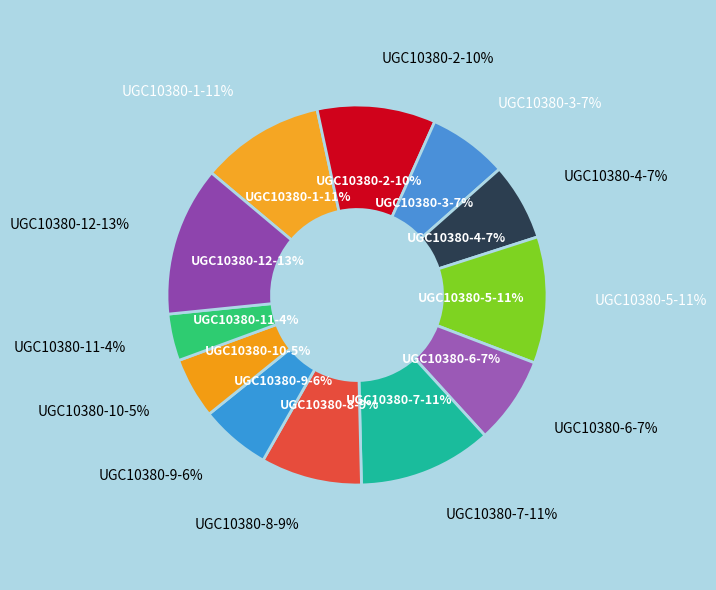

What percentage is the UGC10380-2 slice, to the nearest percent?

10%